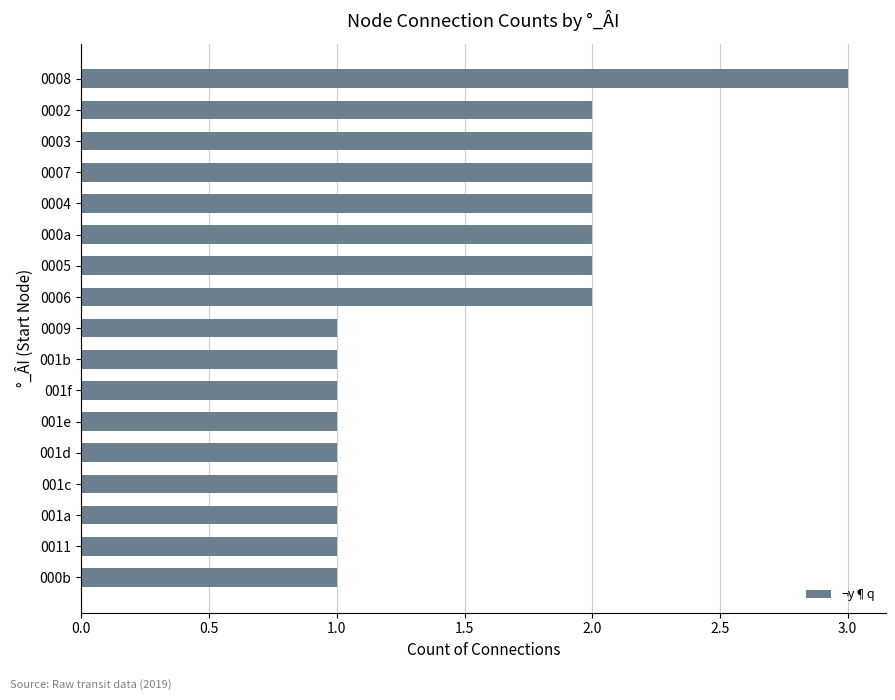

What is the ratio of the value at 000b to the value at 001e?

1.0